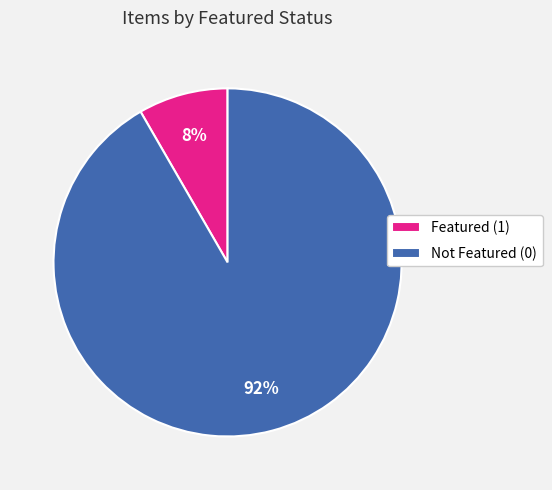

Is the sum of Featured (1) and Not Featured (0) greater than half?

Yes